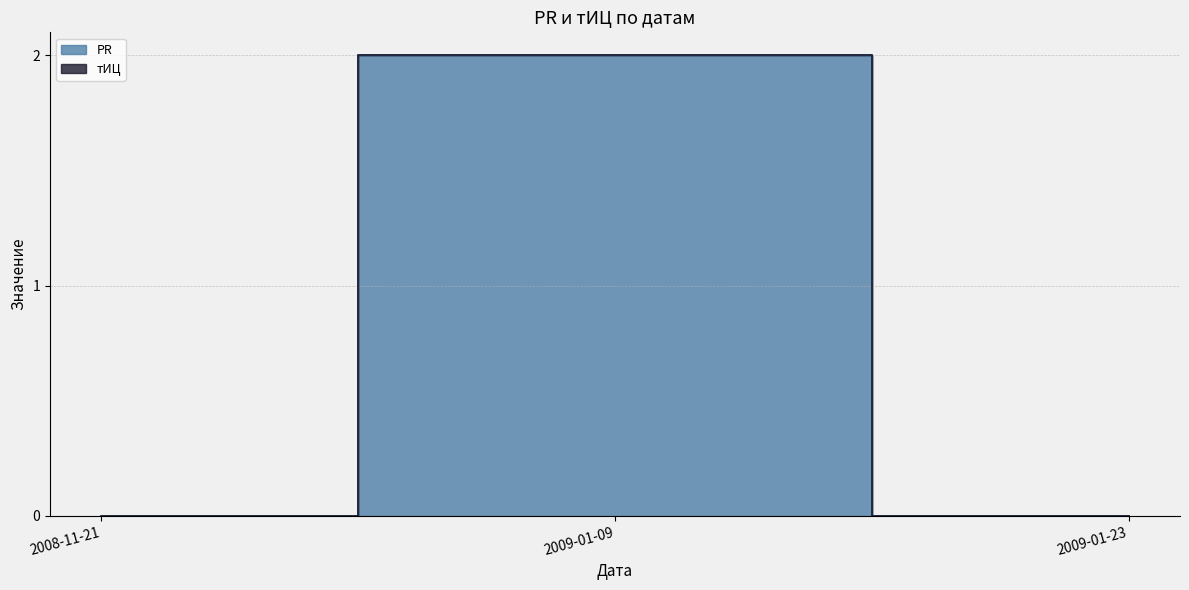

Rank the categories by value from highest to lowest.

2009-01-09, 2008-11-21, 2009-01-23